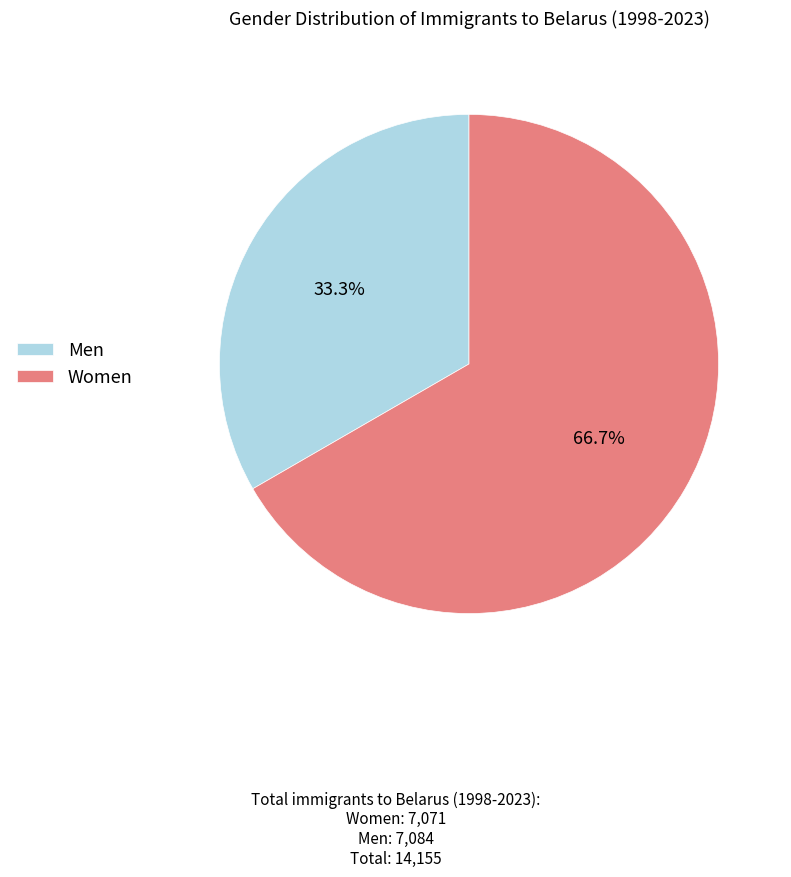

To the nearest percent, what is the difference between the largest and smallest slice percentages?

33%